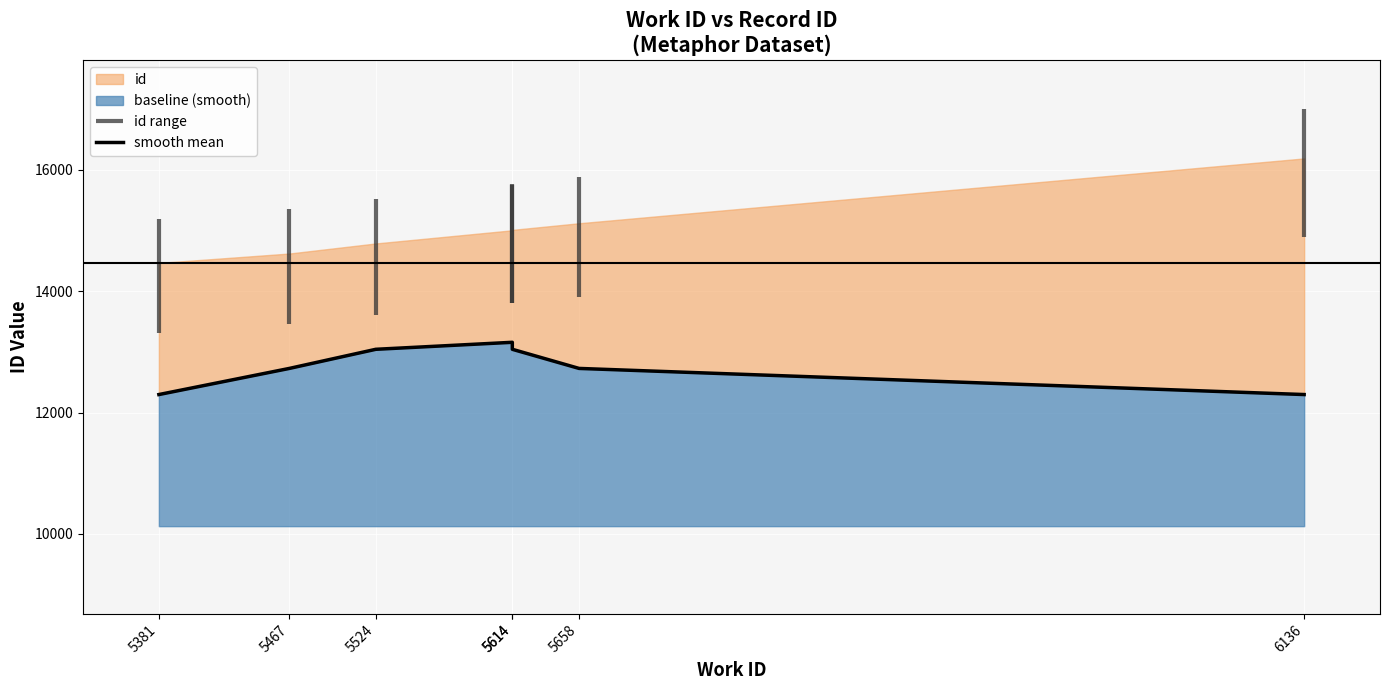

At which label is the value closest to 12726?

5467